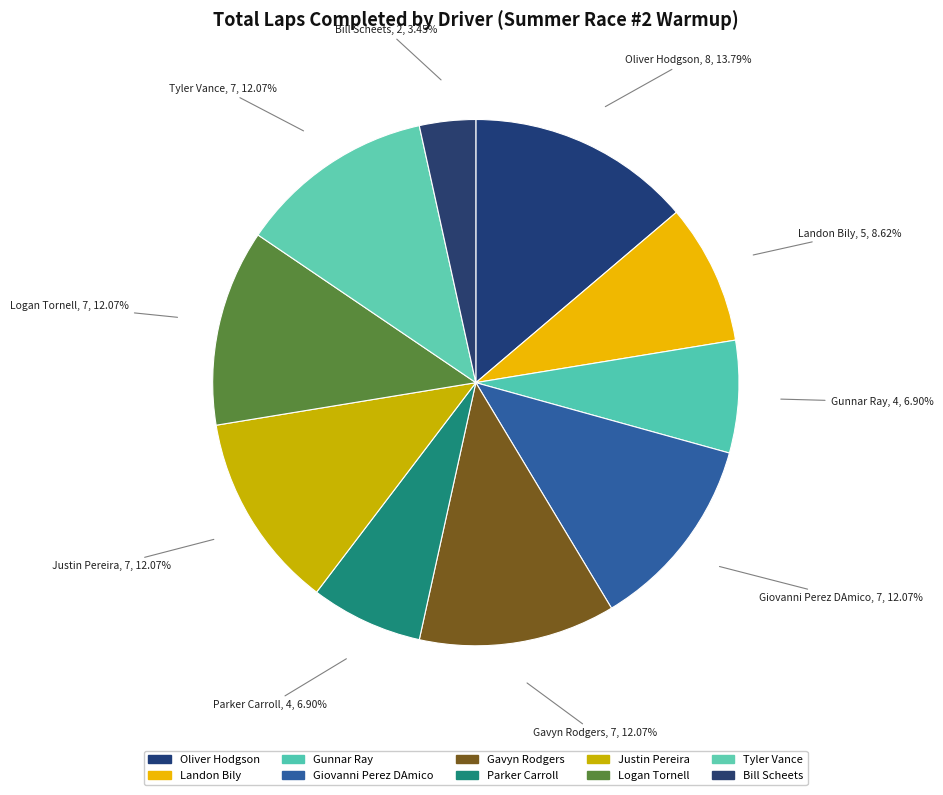

How many slices are in this pie chart?

10